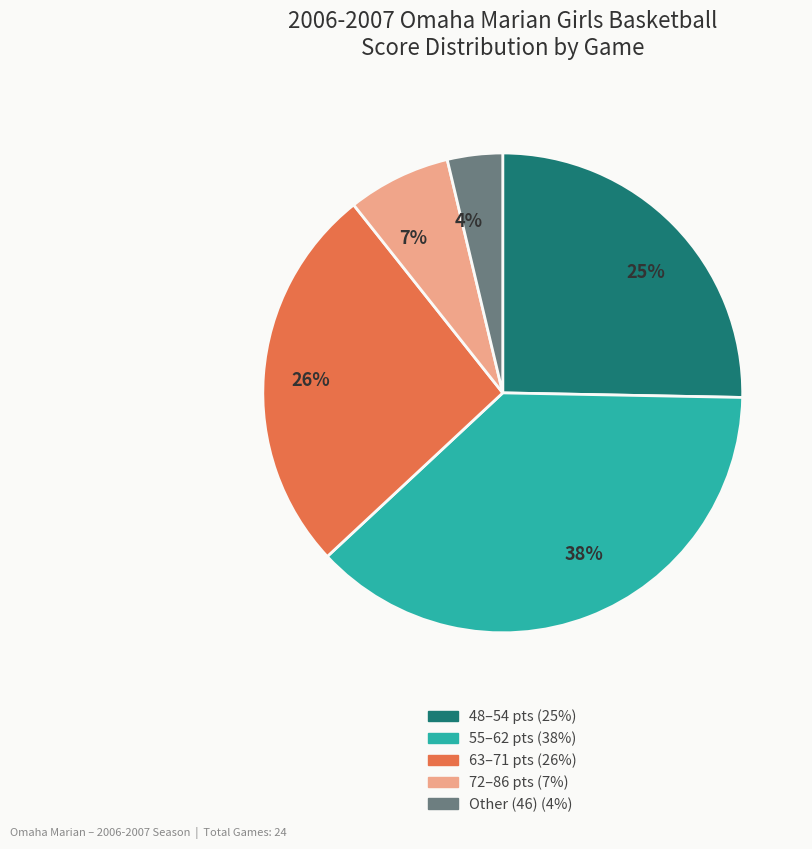

True or false: 55–62 pts (38%) accounts for 51% of the total.

False